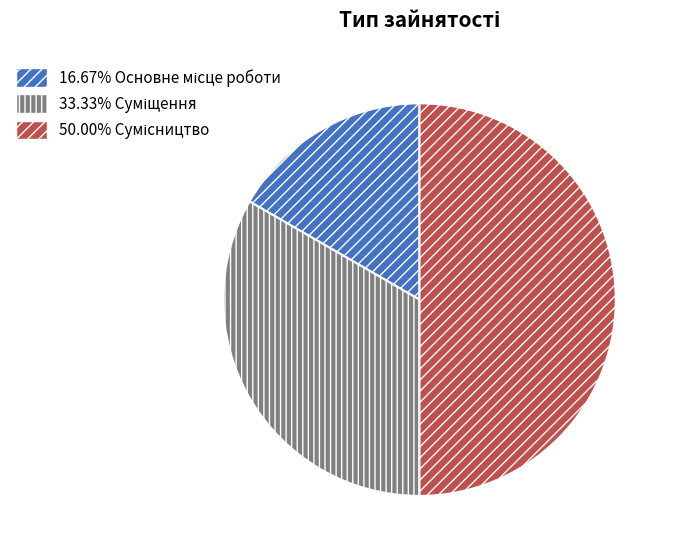

Rank the categories by value from lowest to highest.

Основне місце роботи, Суміщення, Сумісництво